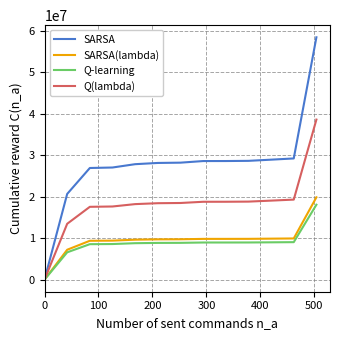

How many distinct data groups are displayed?

4